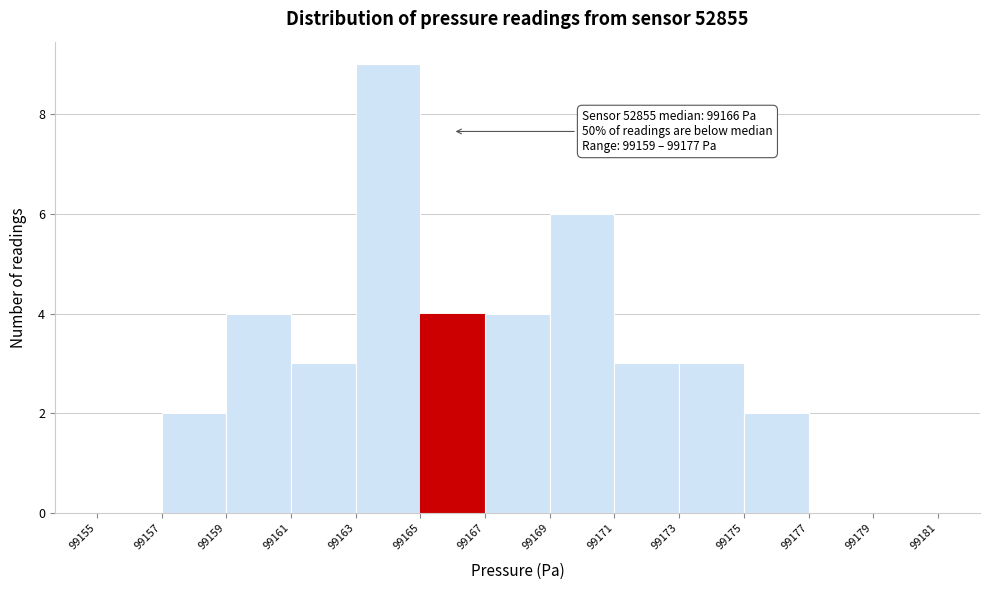

Which range on the x-axis has the tallest bar?

99163 to 99165